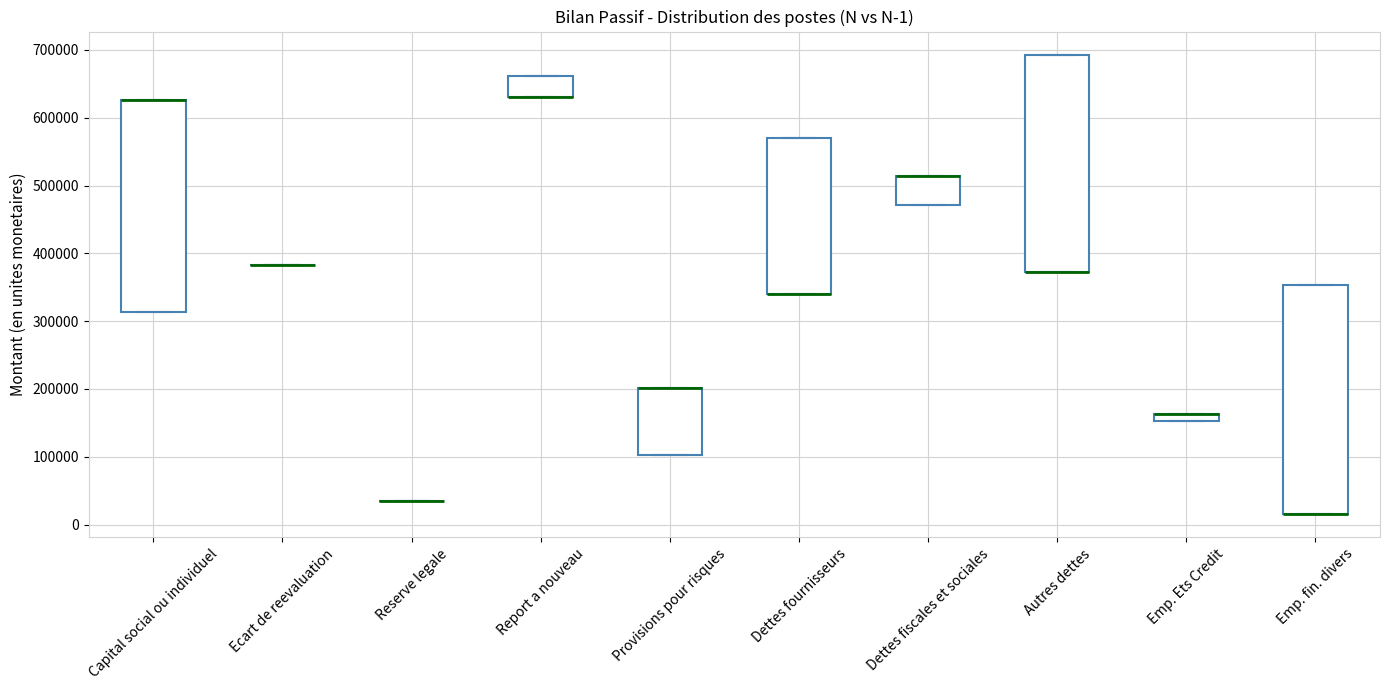

Which box is the tallest, from its lower edge to its upper edge?

Emp. fin. divers